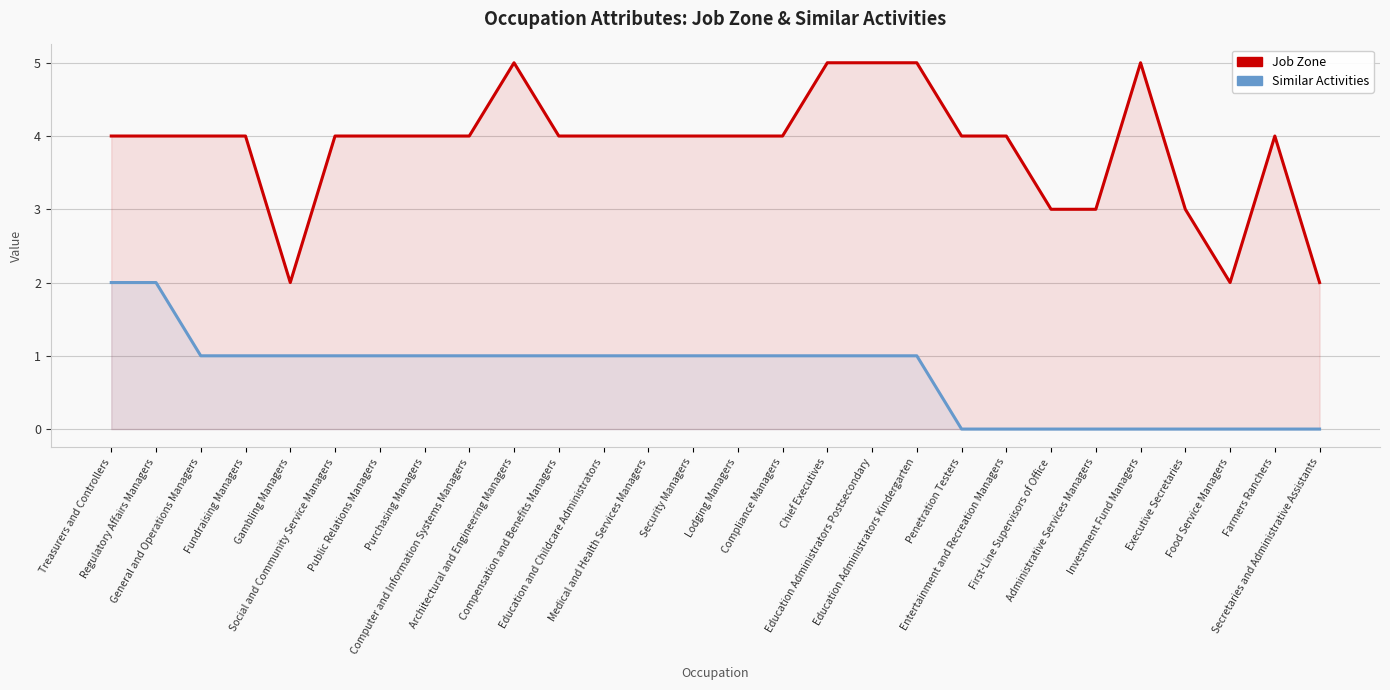

What is the difference between the second highest and second lowest values in the Job Zone series?

3